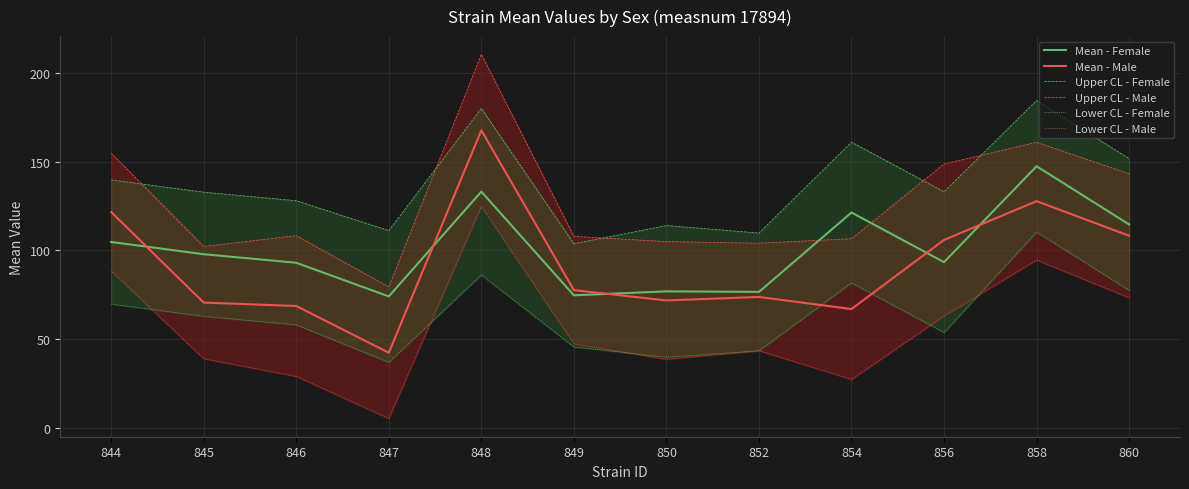

At how many categories does at least one series exceed 206?

1